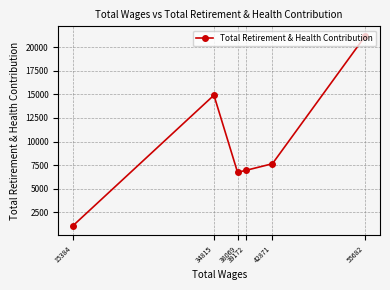

Between 39172 and 34815, which is larger?

34815